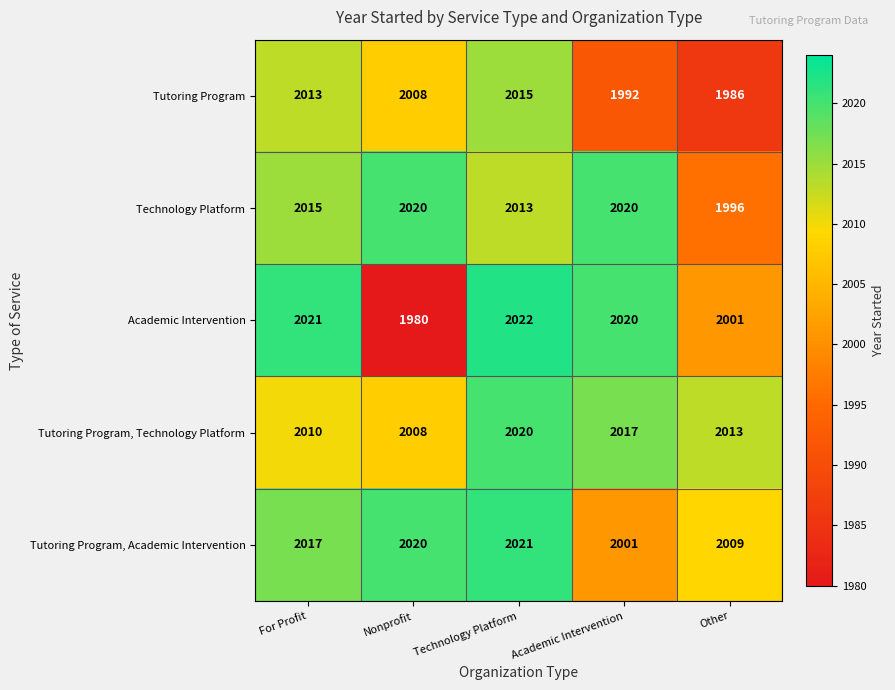

Which series has the widest spread of values?

Academic Intervention